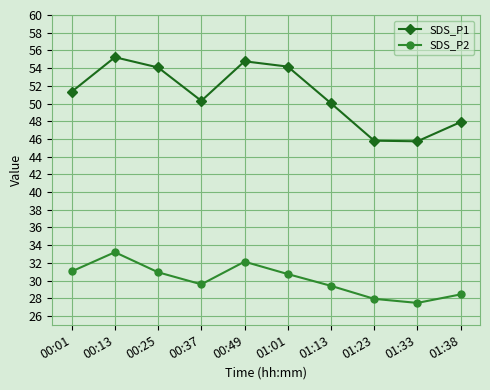

In SDS_P1, how many points are higher than both neighbors (excluding endpoints)?

2